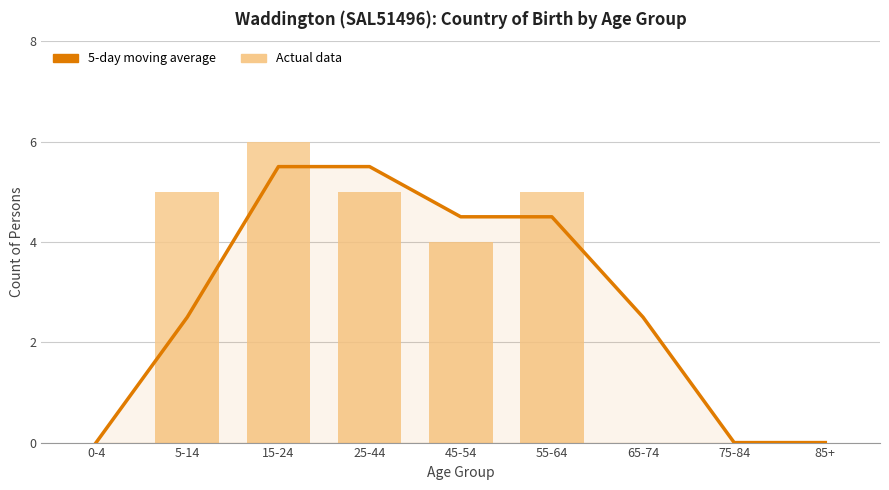

How many data points in 5-day moving average are above 2?

6